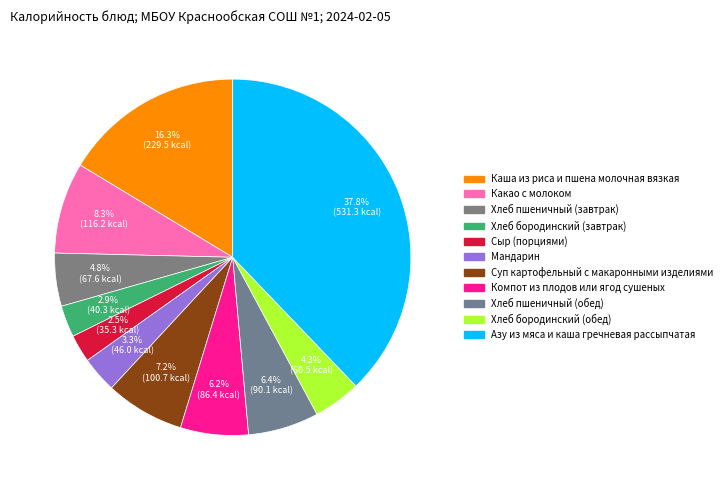

To the nearest percent, what is the difference between the largest and smallest slice percentages?

35%